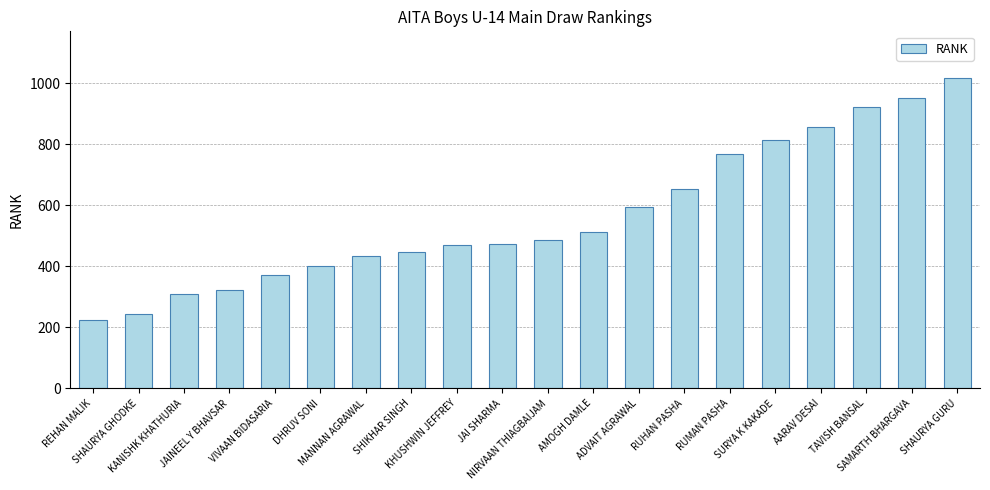

Is it true that the value at VIVAAN BIDASARIA is 564?

False